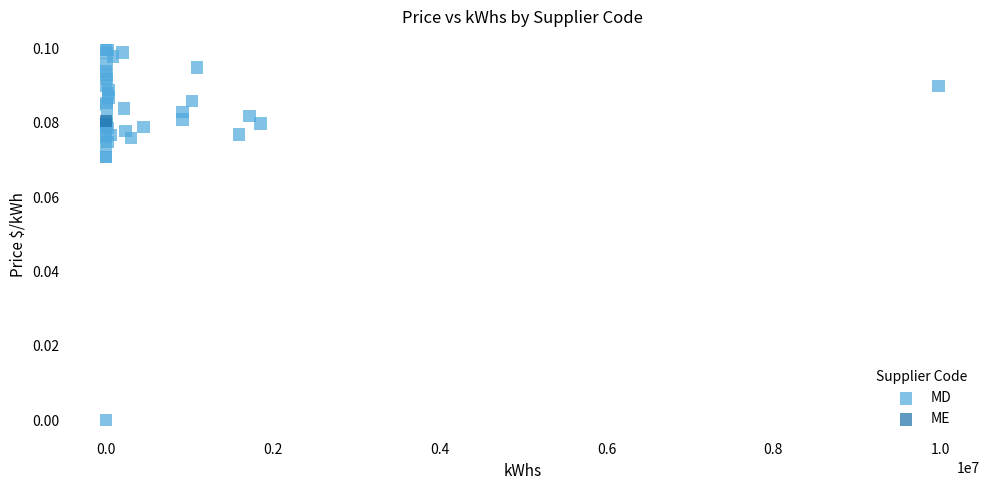

What are all the series names shown in the legend?

MD, ME